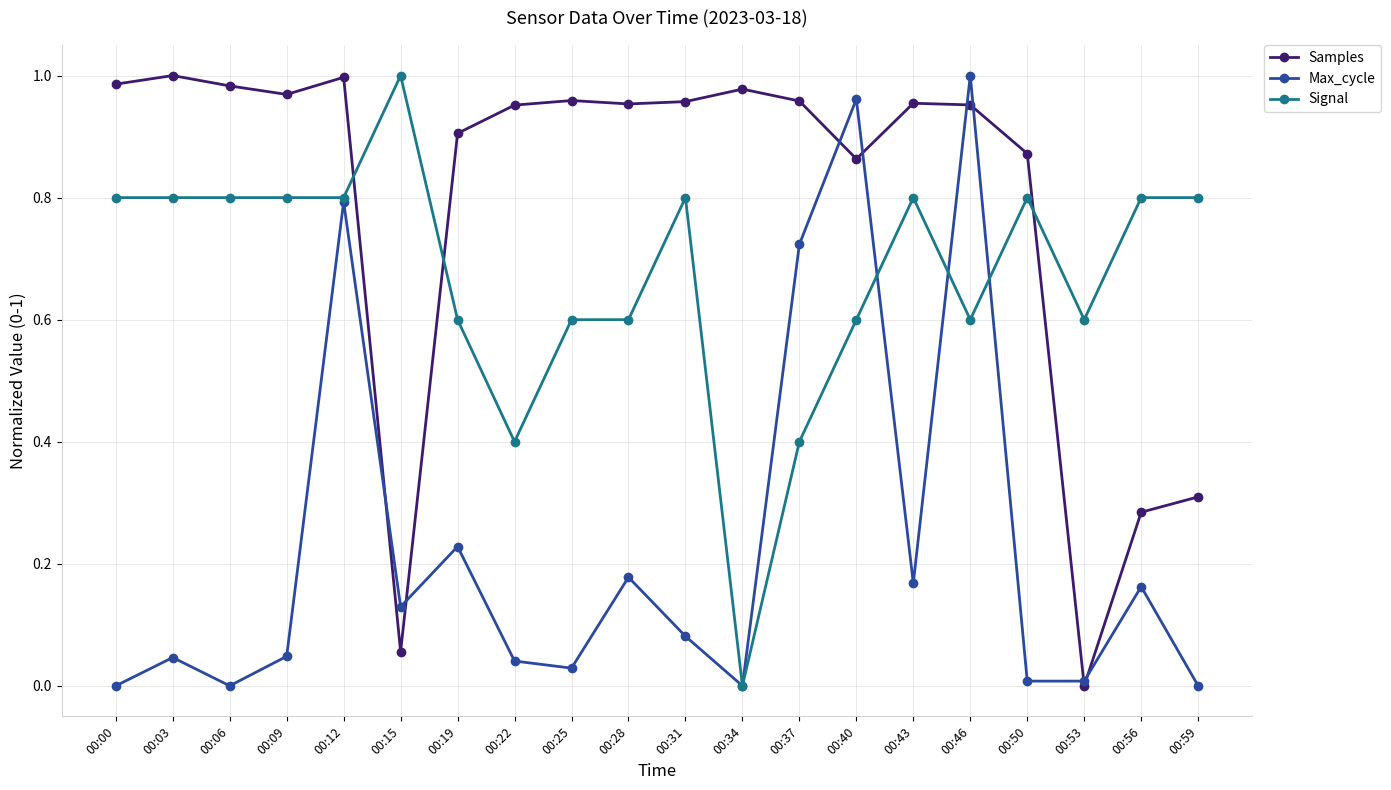

True or false: Max_cycle has a value of 0.8 at 00:12.

True